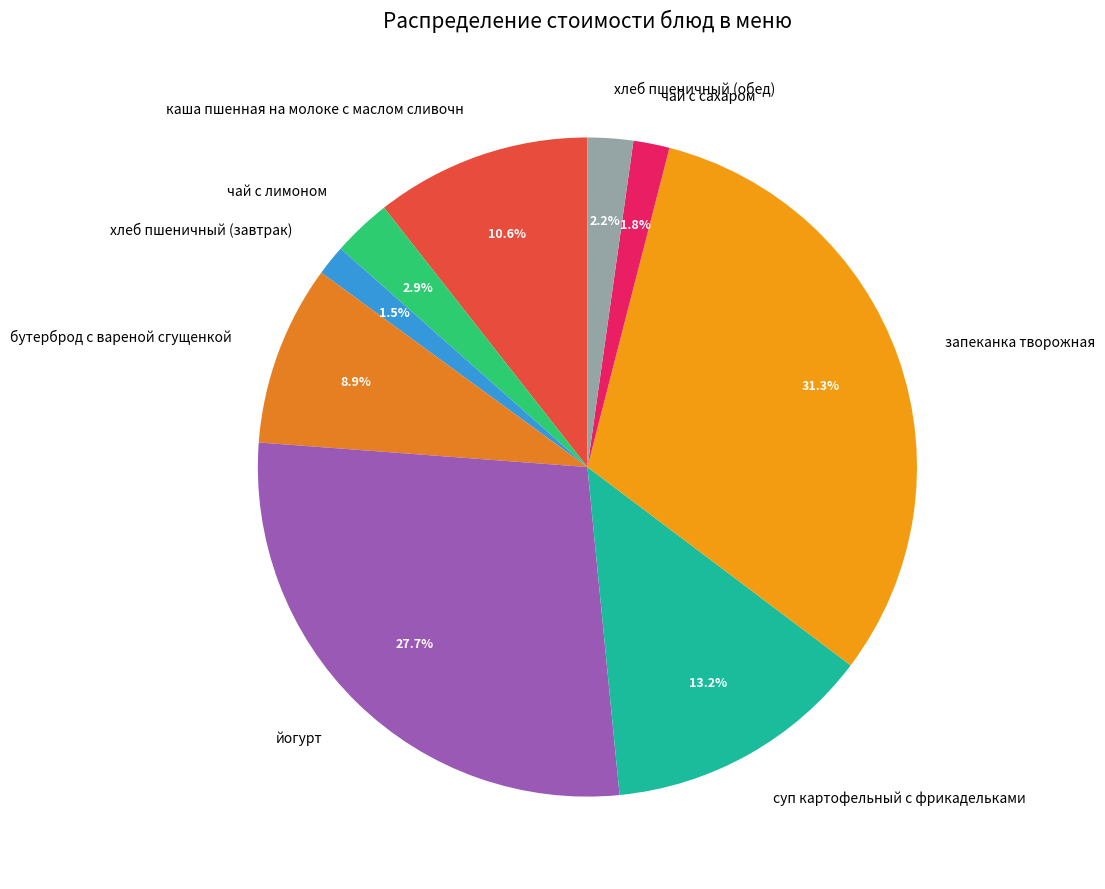

Count the number of slices in the pie.

9